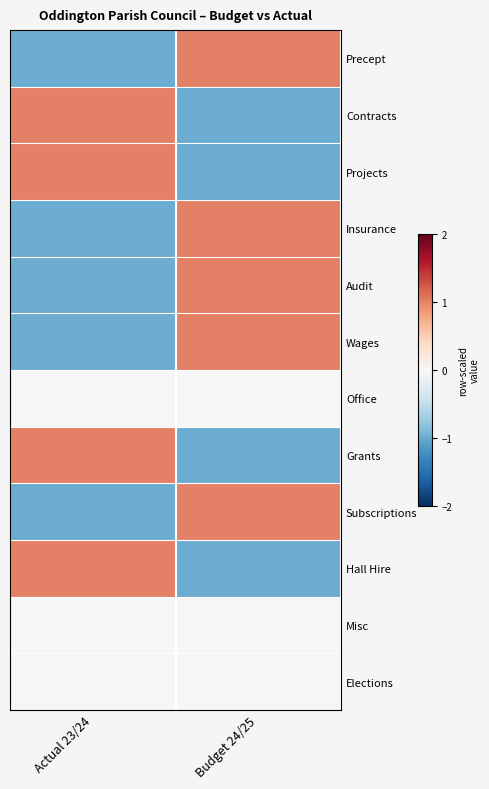

Reading left to right, extract all data points from this chart.

Precept: Actual 23/24=-1	Budget 24/25=1
Contracts: Actual 23/24=1	Budget 24/25=-1
Projects: Actual 23/24=1	Budget 24/25=-1
Insurance: Actual 23/24=-1	Budget 24/25=1
Audit: Actual 23/24=-1	Budget 24/25=1
Wages: Actual 23/24=-1	Budget 24/25=1
Office: Actual 23/24=0	Budget 24/25=0
Grants: Actual 23/24=1	Budget 24/25=-1
Subscriptions: Actual 23/24=-1	Budget 24/25=1
Hall Hire: Actual 23/24=1	Budget 24/25=-1
Misc: Actual 23/24=0	Budget 24/25=0
Elections: Actual 23/24=0	Budget 24/25=0